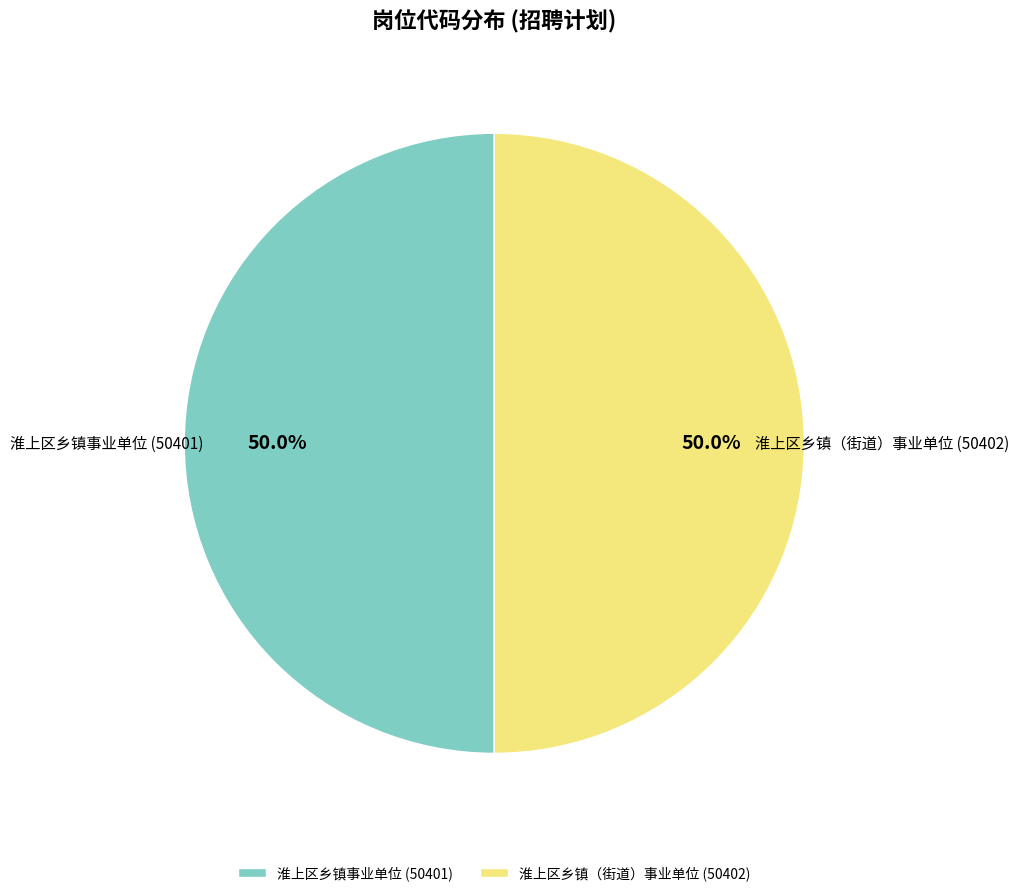

How much of the chart is everything except 淮上区乡镇事业单位 (50401)?

50.0%